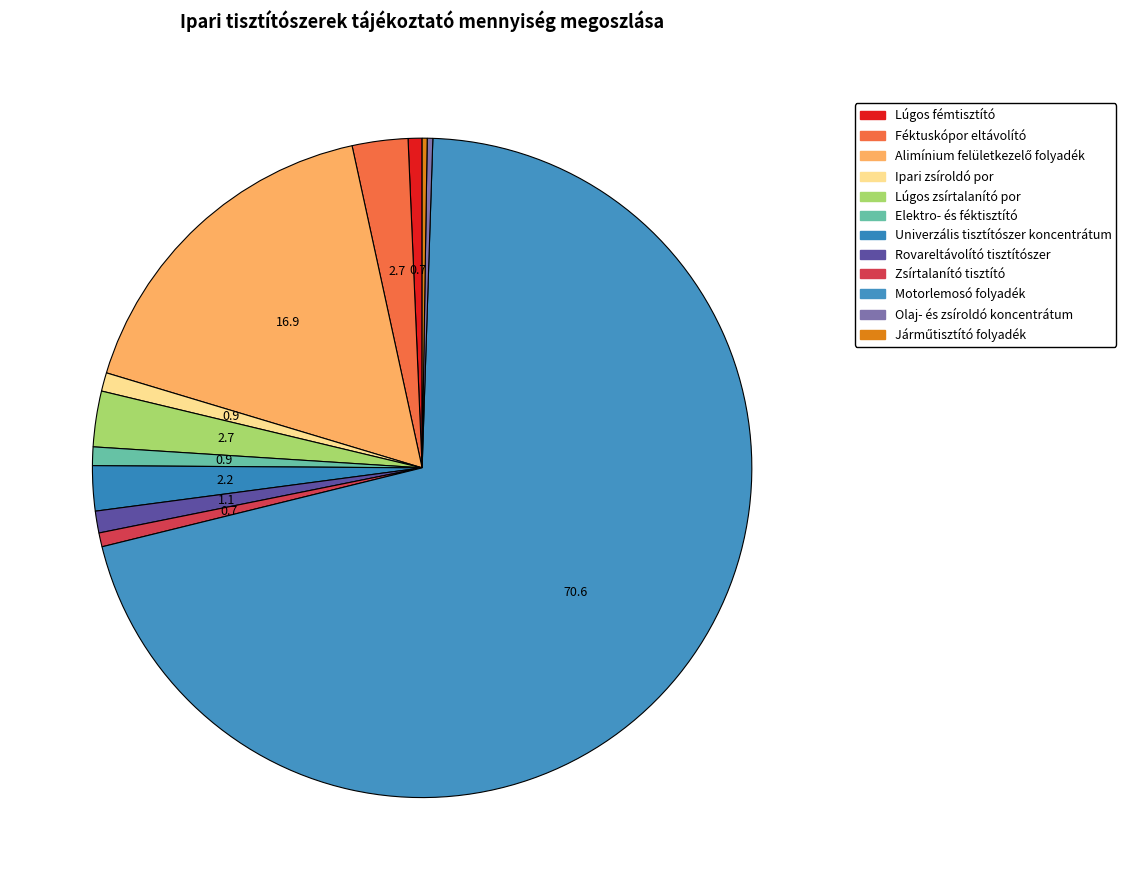

To the nearest percent, what is the difference between the Lúgos zsírtalanító por and Rovareltávolító tisztítószer slice percentages?

2%